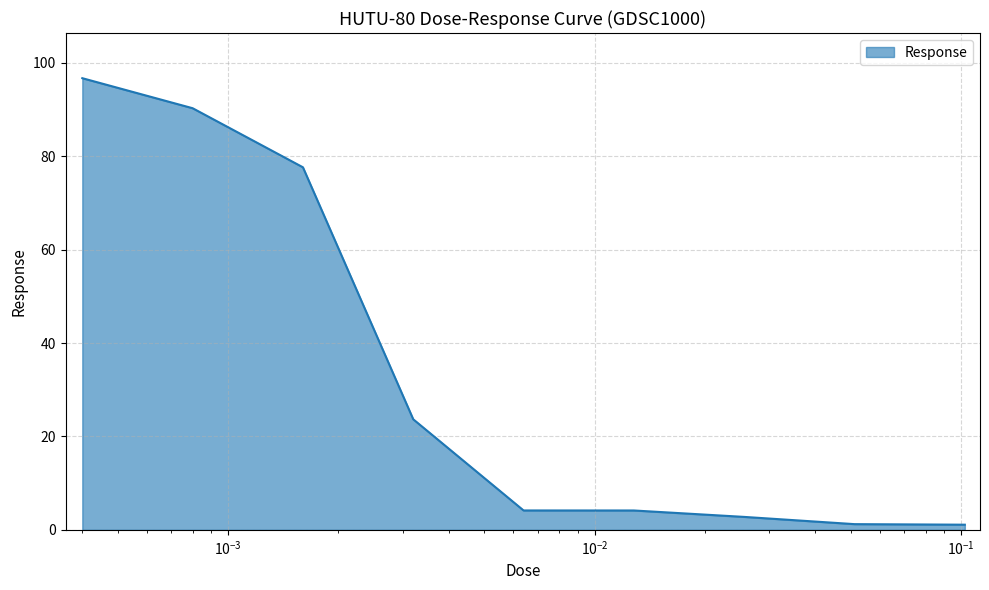

What is the difference between the maximum and minimum values?

95.6